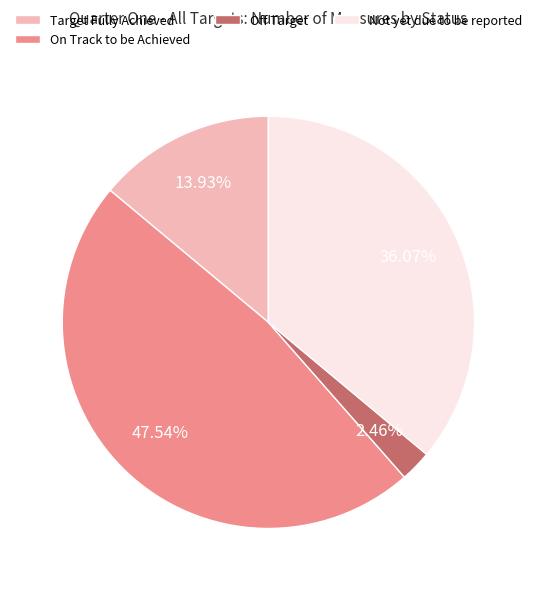

To the nearest percent, what portion does Not yet due to be reported represent?

36%